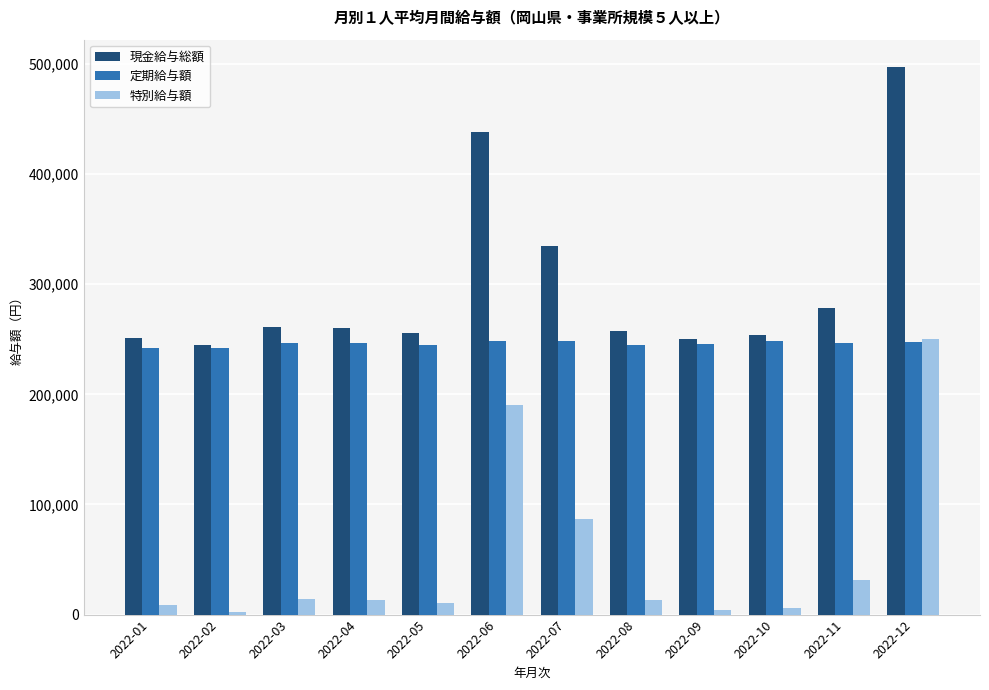

Rank the series at 2022-06 from lowest to highest value.

特別給与額, 定期給与額, 現金給与総額